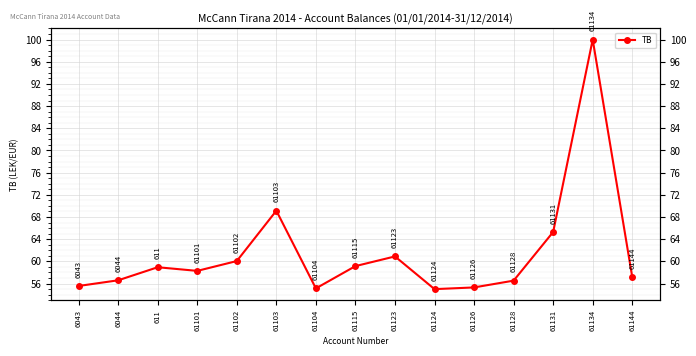

What is the label of the 2nd point from the right?

61134